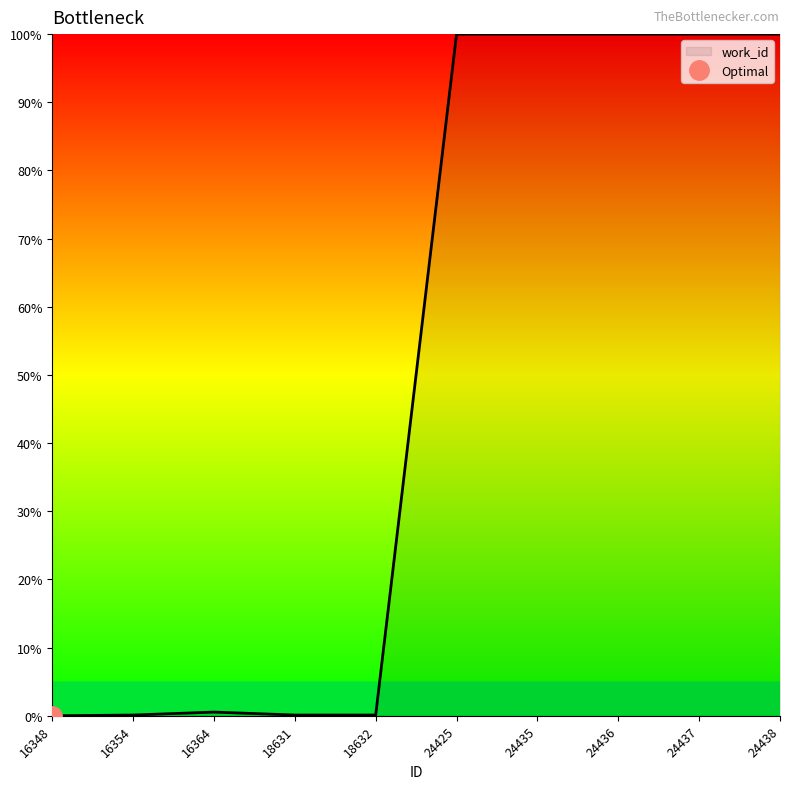

How many points are higher than both their immediate neighbors (excluding endpoints)?

1